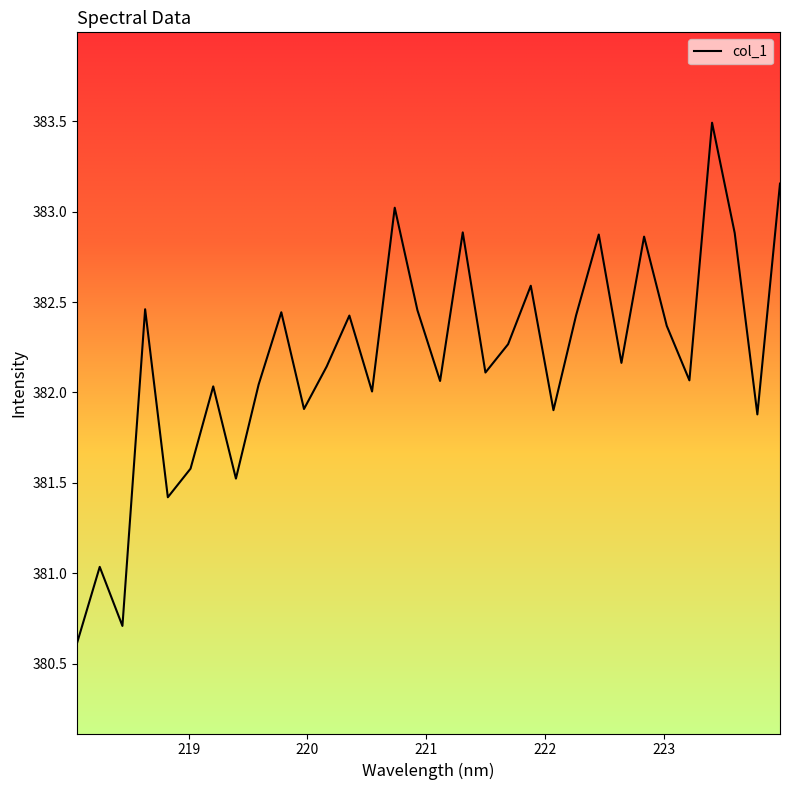

What is the difference between the maximum and minimum values?

2.9